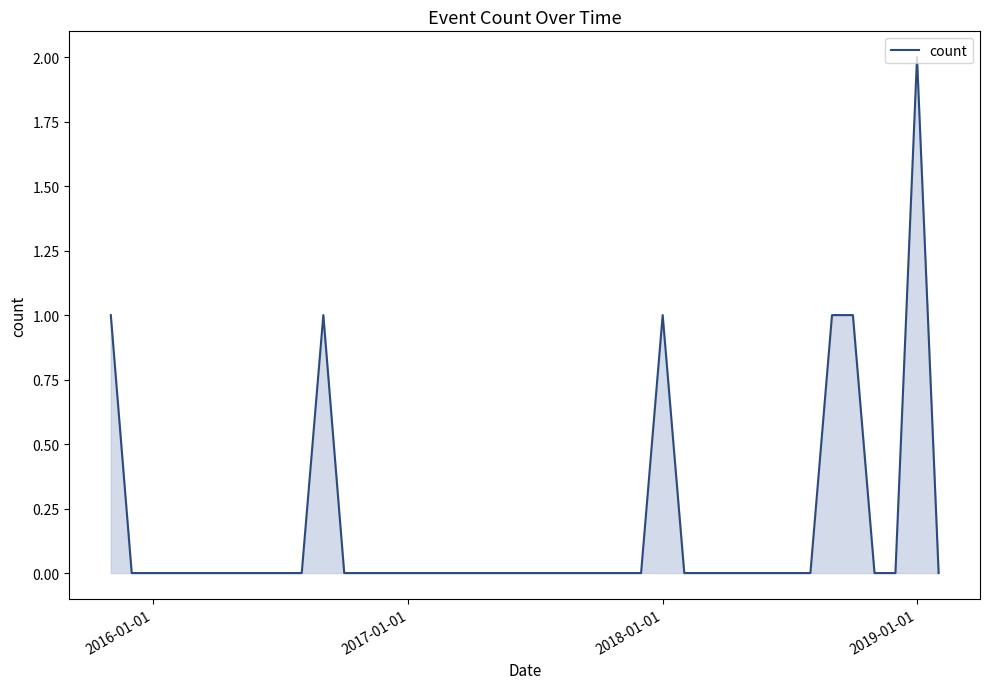

How many lines are shown in the chart?

1